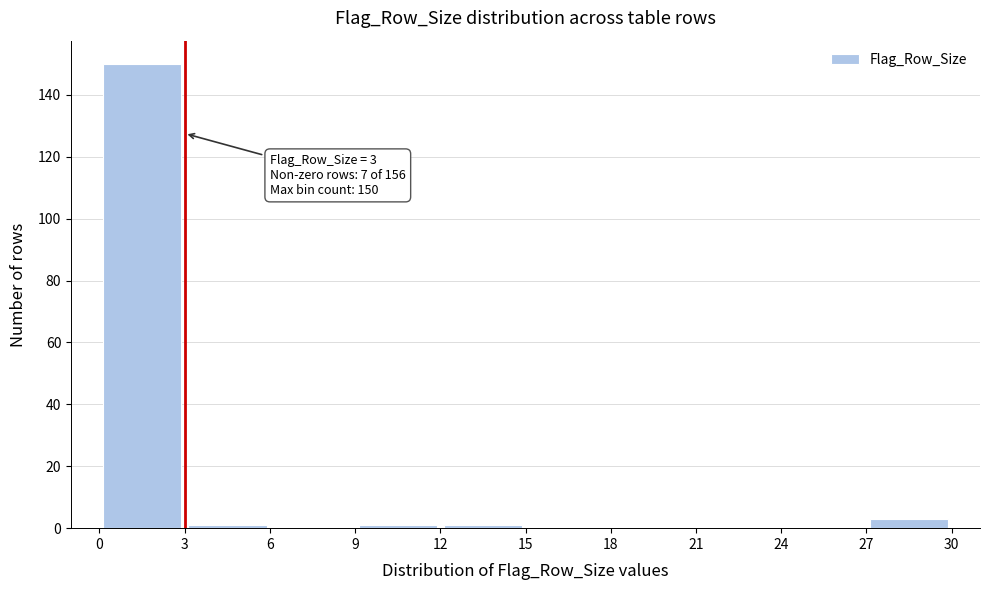

Over which range of the x-axis is the bar tallest?

0 to 3